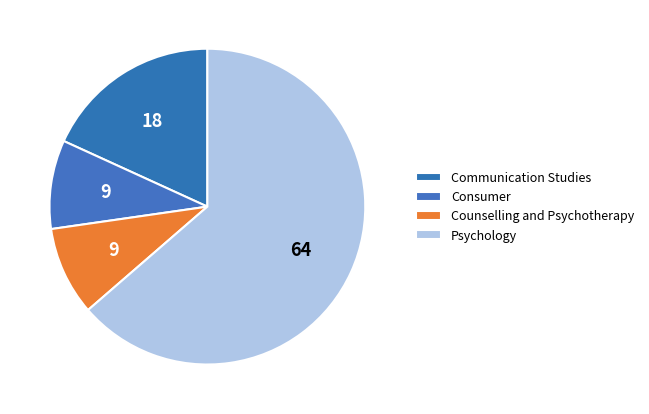

Rank the categories by value from lowest to highest.

Consumer, Counselling and Psychotherapy, Communication Studies, Psychology